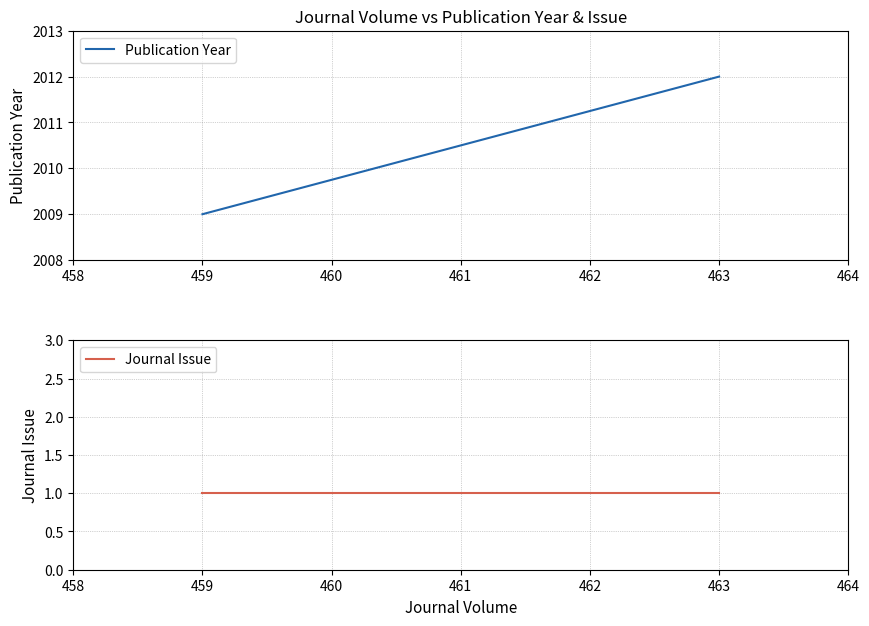

What is the highest value of the Journal Issue series?

1